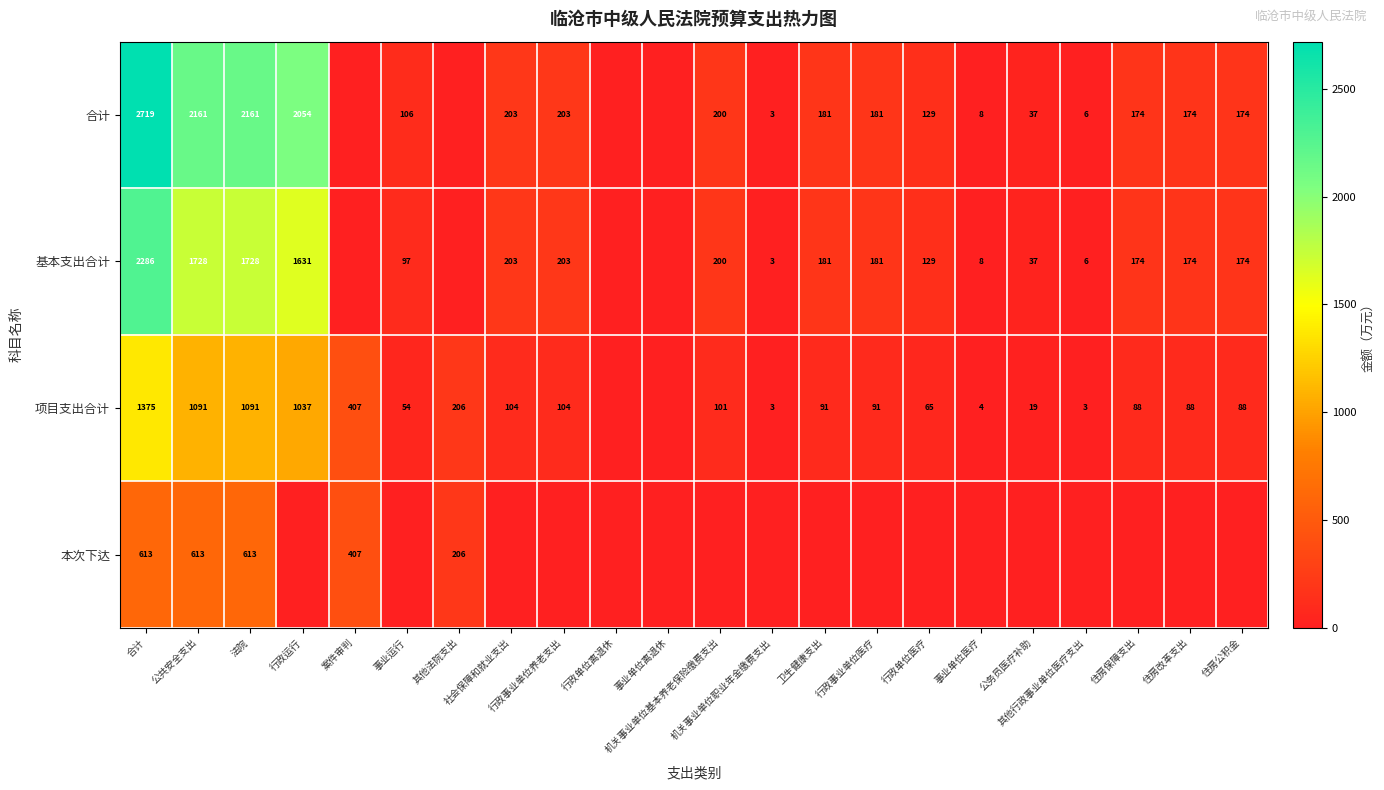

Rank the categories by 项目支出合计 value from highest to lowest.

合计, 公共安全支出, 法院, 行政运行, 案件审判, 其他法院支出, 社会保障和就业支出, 行政事业单位养老支出, 机关事业单位基本养老保险缴费支出, 卫生健康支出, 行政事业单位医疗, 住房保障支出, 住房改革支出, 住房公积金, 行政单位医疗, 事业运行, 公务员医疗补助, 事业单位医疗, 机关事业单位职业年金缴费支出, 其他行政事业单位医疗支出, 行政单位离退休, 事业单位离退休